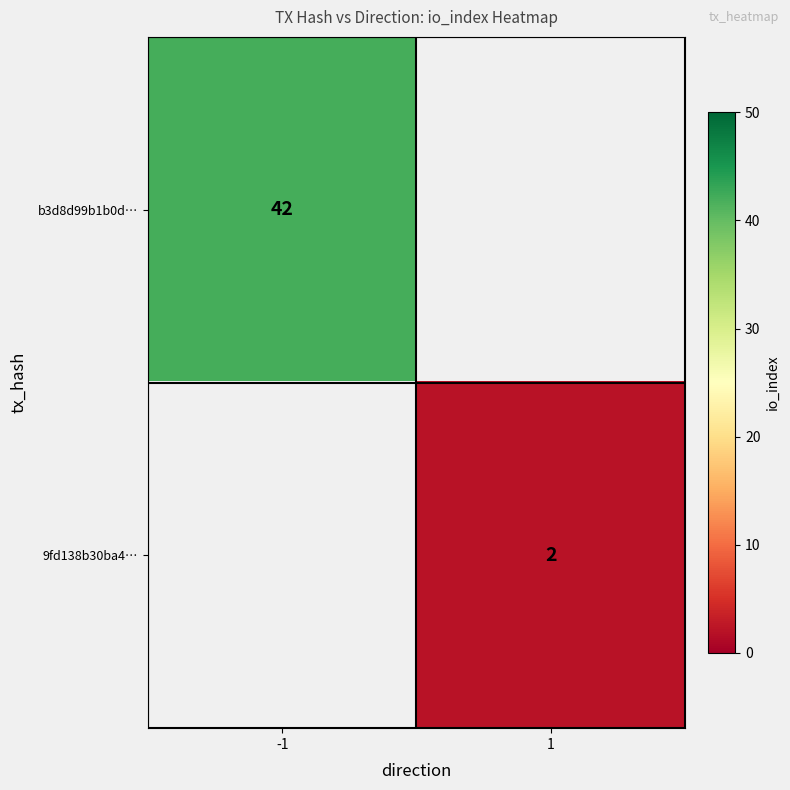

Which label corresponds to the largest value in the chart?

-1